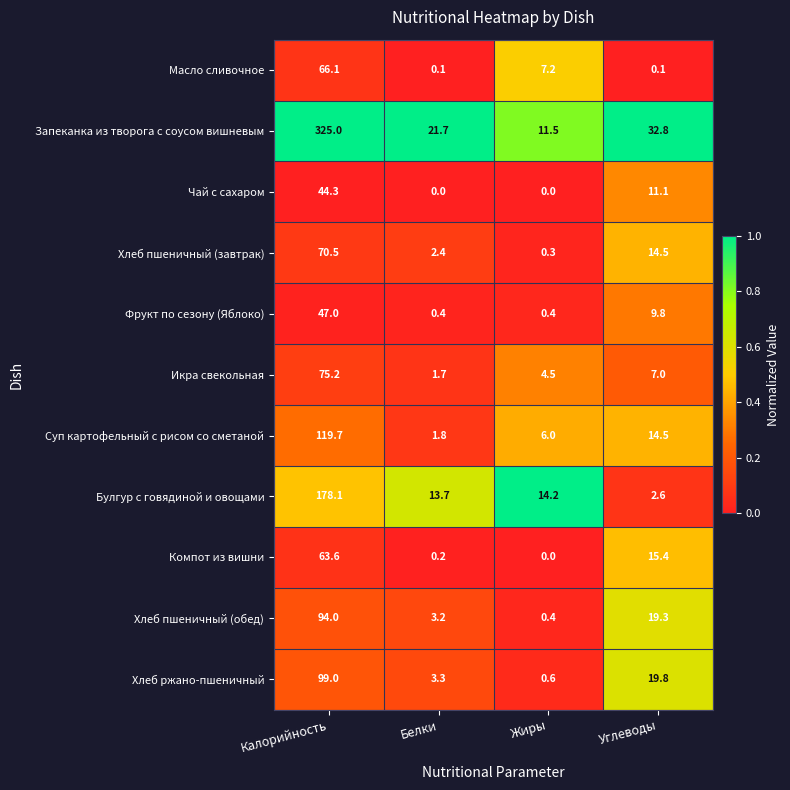

Read the Хлеб пшеничный (обед) value at Жиры.

0.4